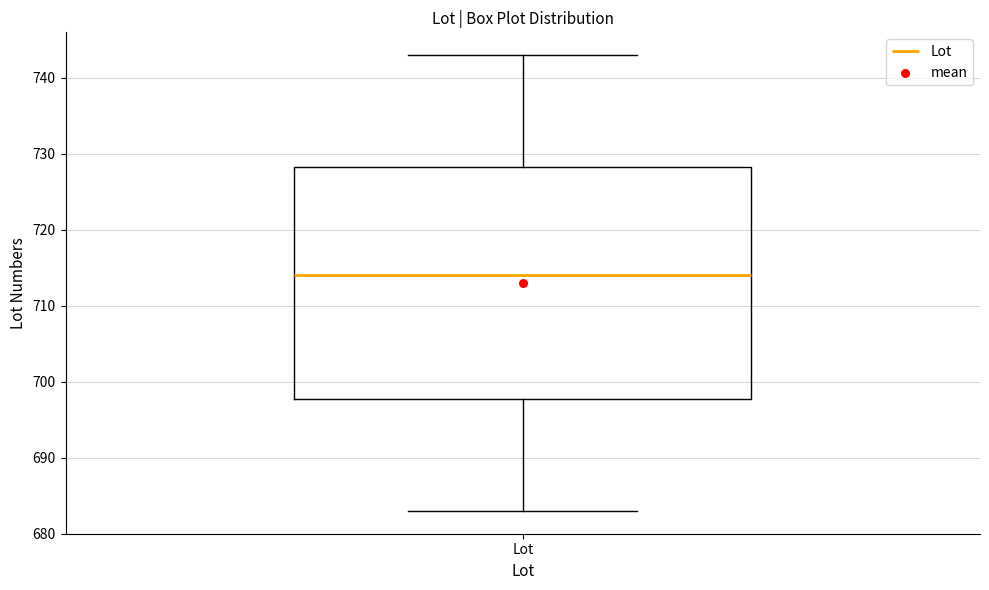

Where is the upper edge of the box for Lot on the y-axis? The values are not printed on the chart, so give them approximately, as read against the axis.

728